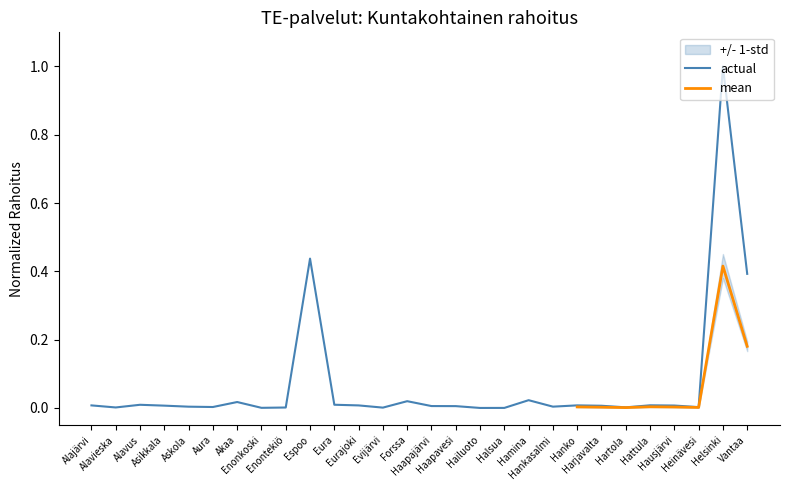

Rank the categories by value from highest to lowest.

Helsinki, Espoo, Vantaa, Hamina, Forssa, Akaa, Eura, Alavus, Hattula, Hanko, Alajärvi, Eurajoki, Hausjärvi, Asikkala, Harjavalta, Haapajärvi, Haapavesi, Hankasalmi, Askola, Aura, Heinävesi, Hartola, Alavieska, Enontekiö, Evijärvi, Enonkoski, Halsua, Hailuoto